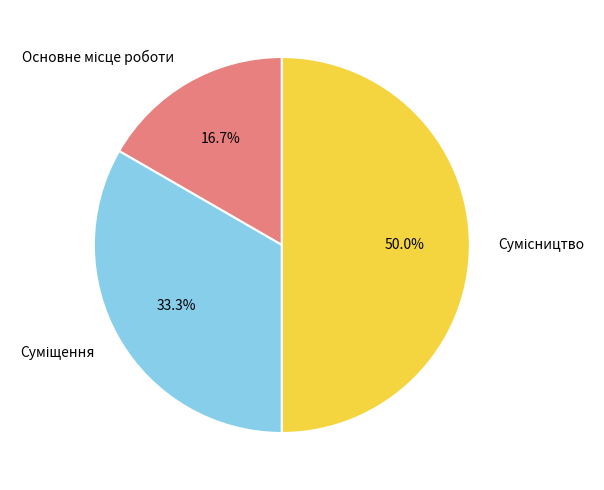

To the nearest percent, what is the average slice percentage?

33%